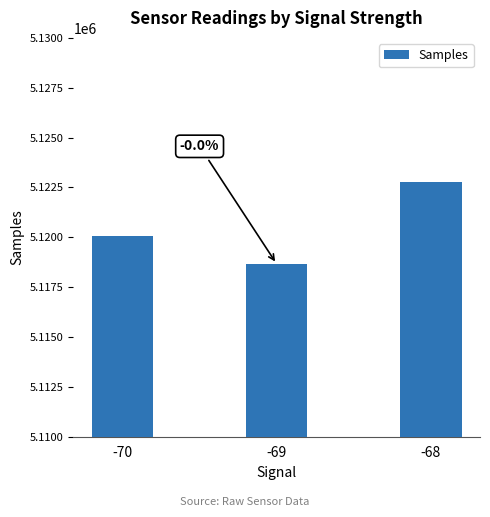

How many categories are shown in the chart?

3